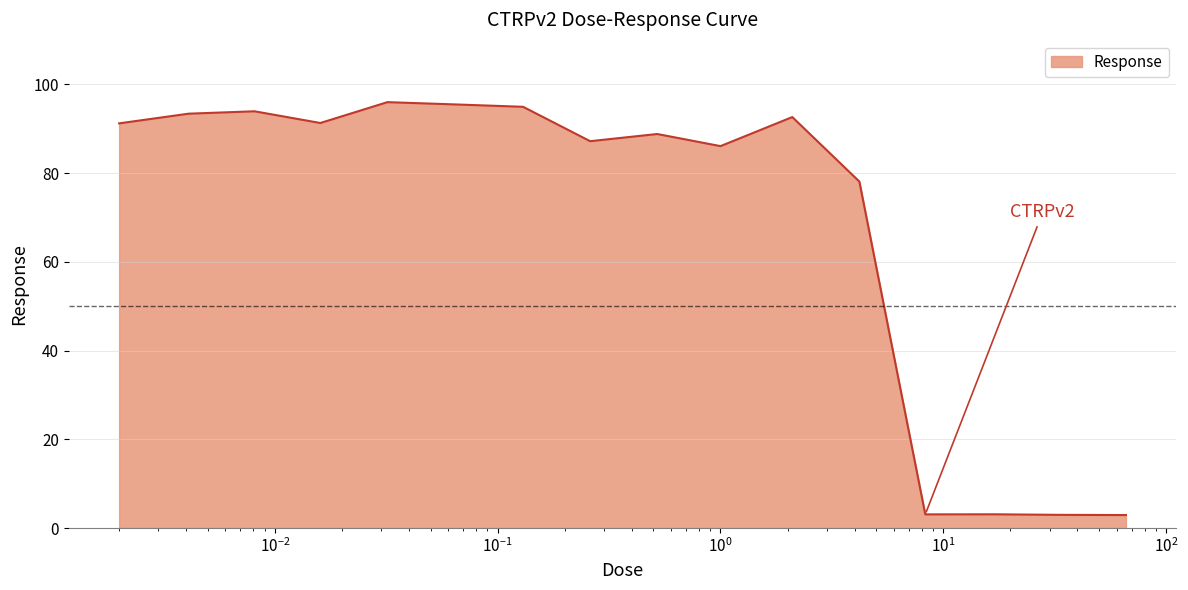

What is the maximum value shown in the chart?

96.0